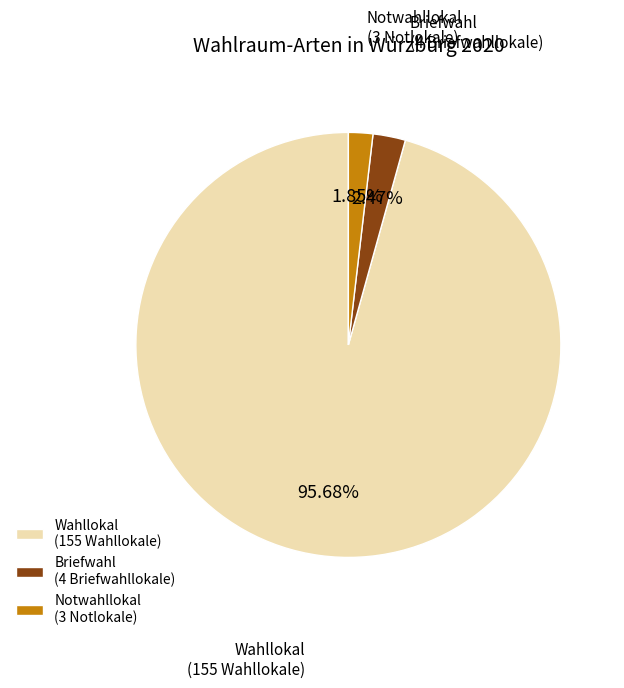

Is there any slice that represents more than half of the pie?

Yes